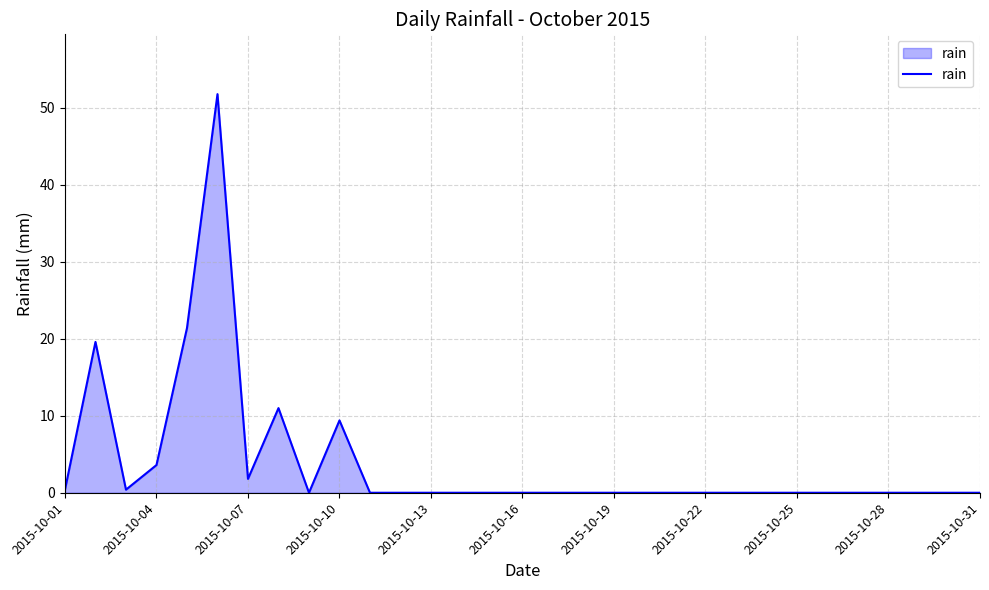

What is the maximum value shown in the chart?

51.8